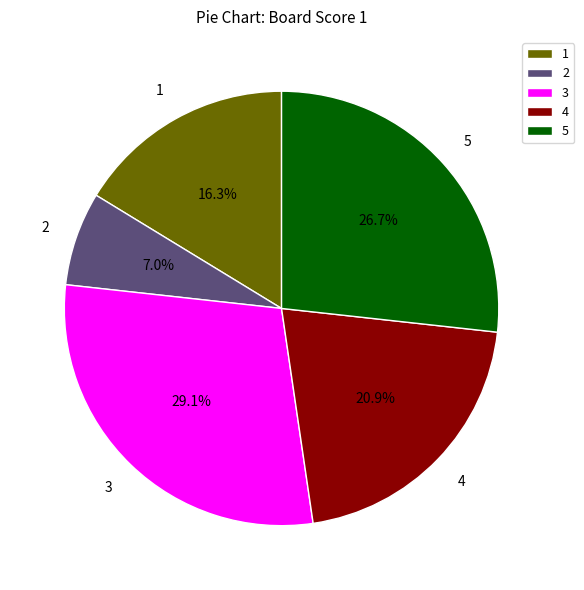

What percentage is the 3 slice, to the nearest percent?

29%